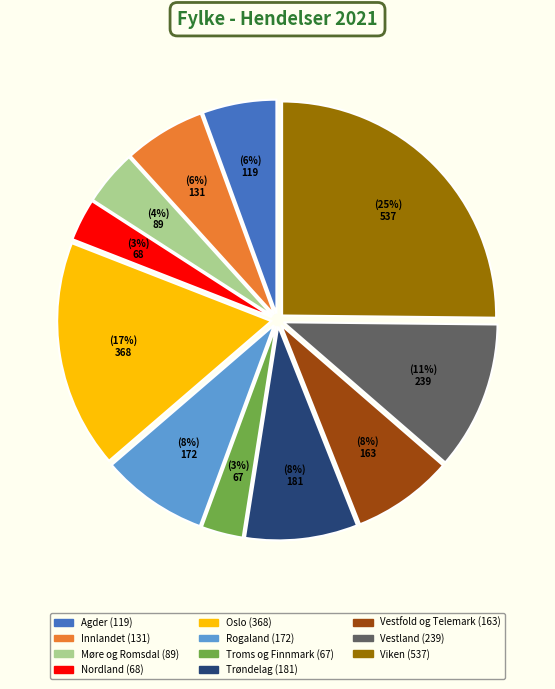

How many slices are in this pie chart?

11